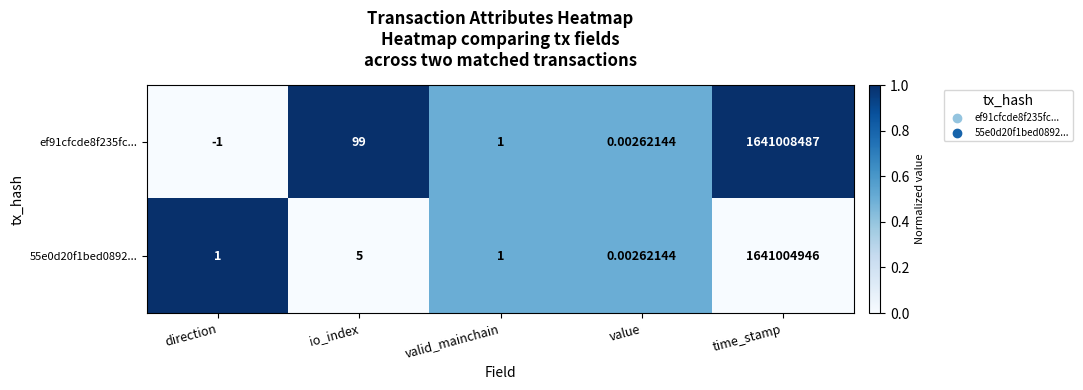

Is the value of ef91cfcde8f235fc... at time_stamp greater than the value of 55e0d20f1bed0892... at valid_mainchain?

Yes